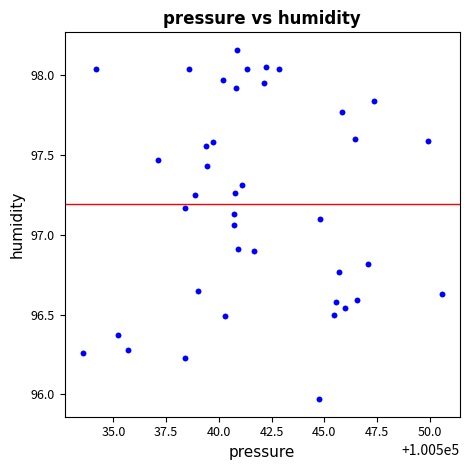

What is the range of X values (max minus min)?

17.1